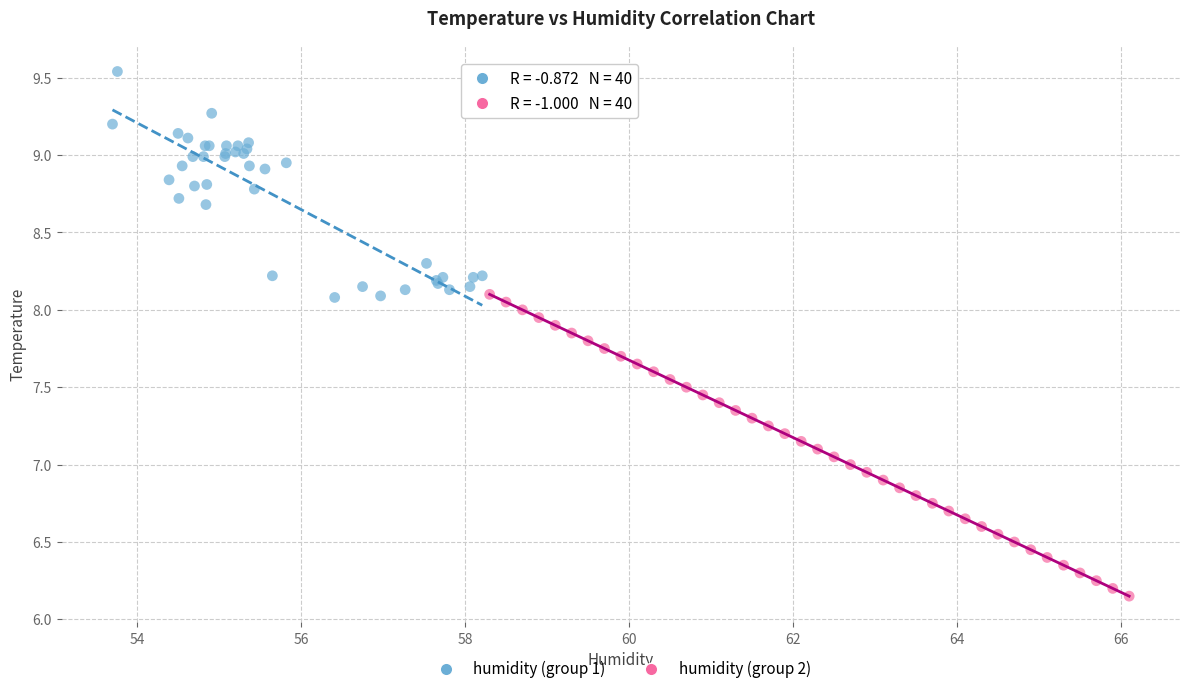

Which series reaches the minimum Y coordinate?

humidity (group 2)